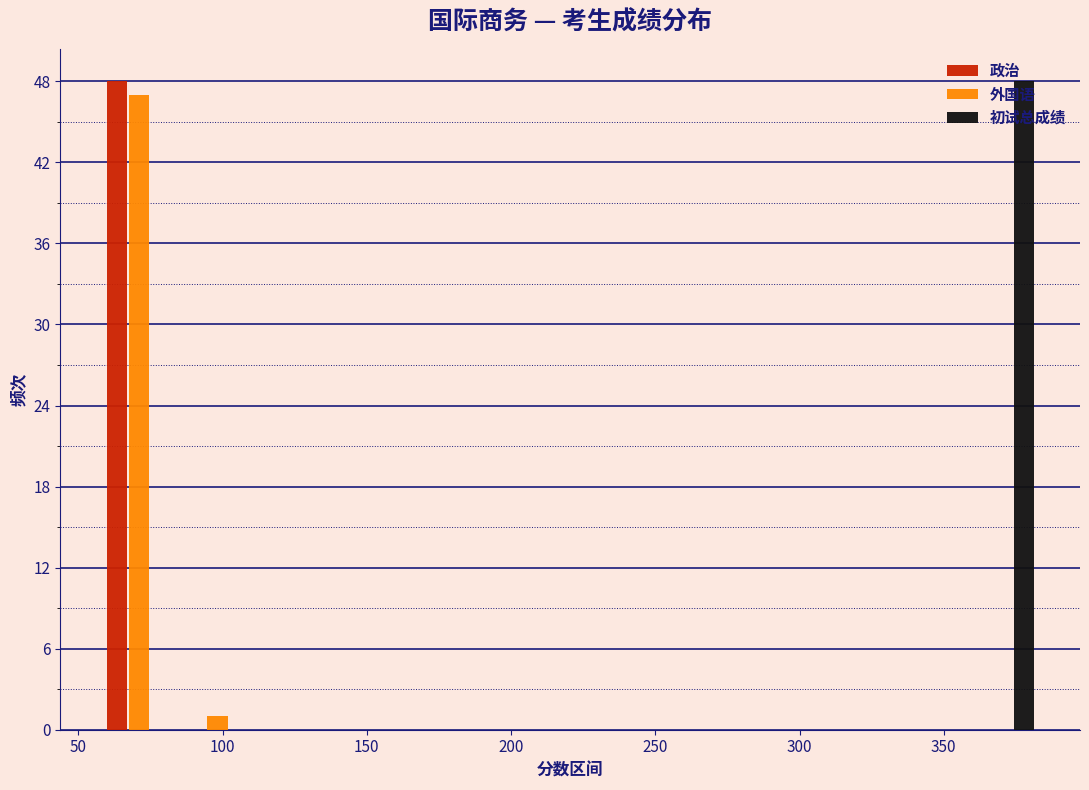

What is the height of the 初试总成绩 bar covering 355 to 385 on the x-axis? Neither the bar edges nor the heights are printed on the chart, so give them approximately, as read against the axes.

48